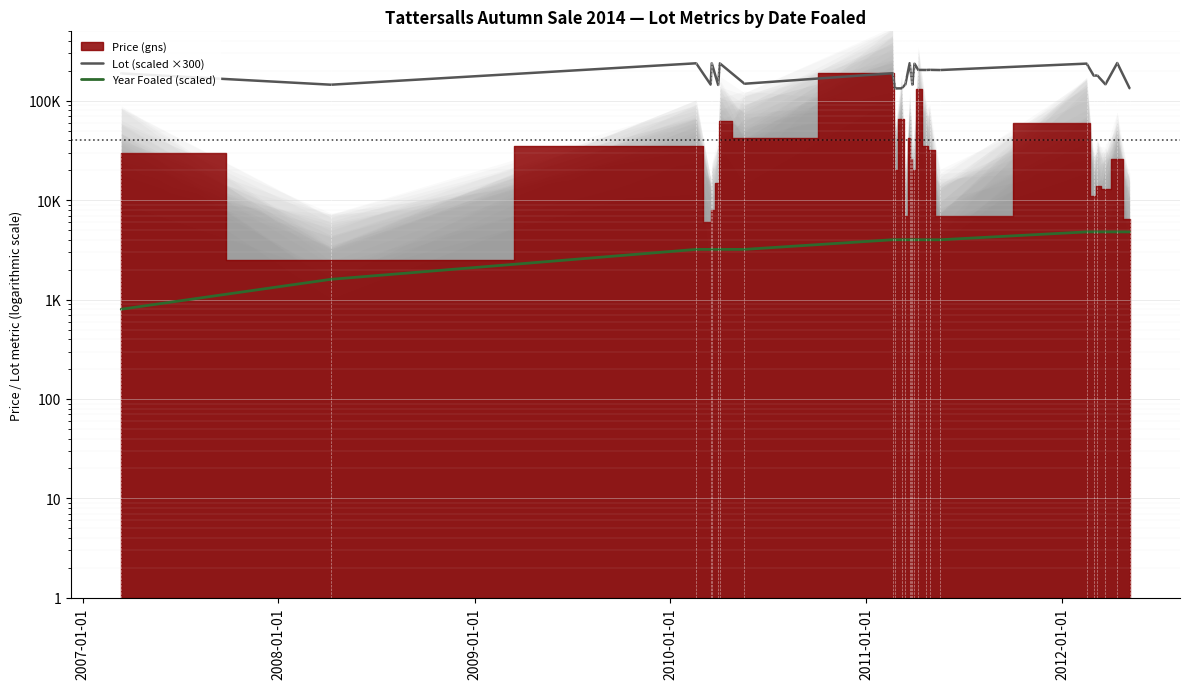

True or false: Lot (scaled ×300) and Year Foaled (scaled) intersect in this chart.

False